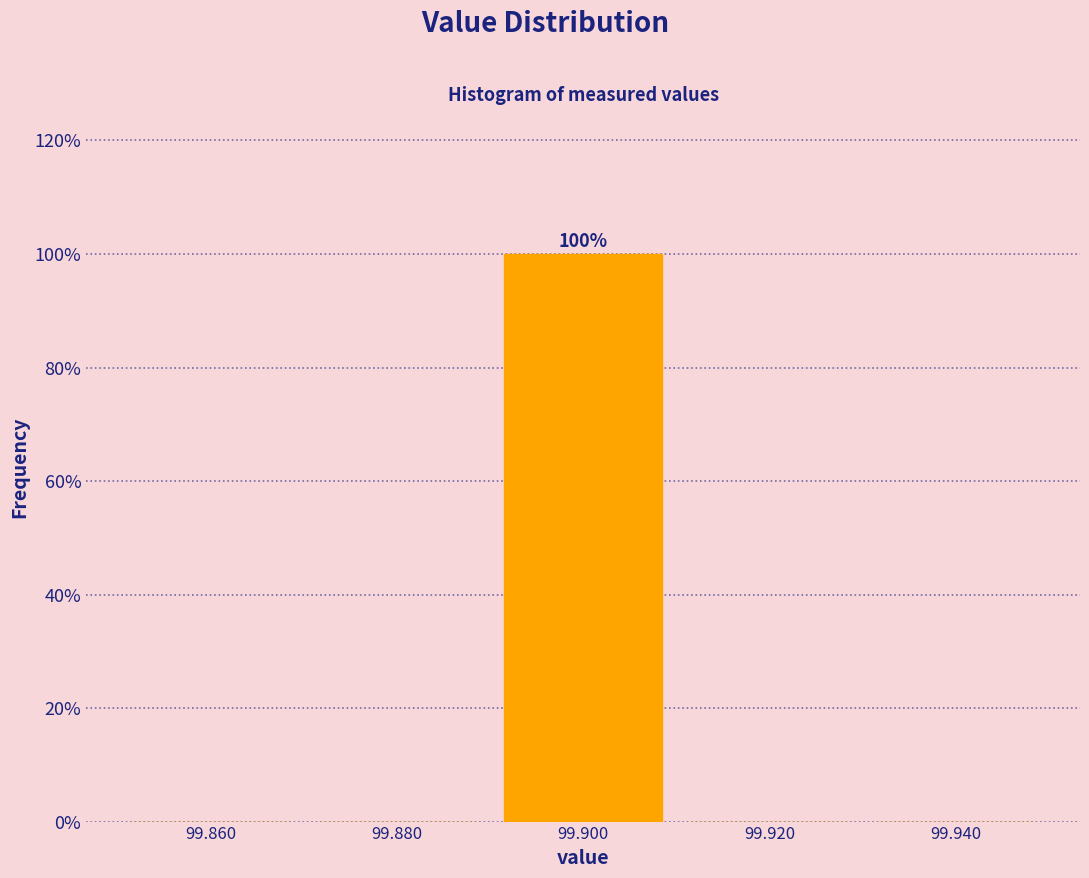

Over which range of the x-axis is the bar tallest?

99.89 to 99.91